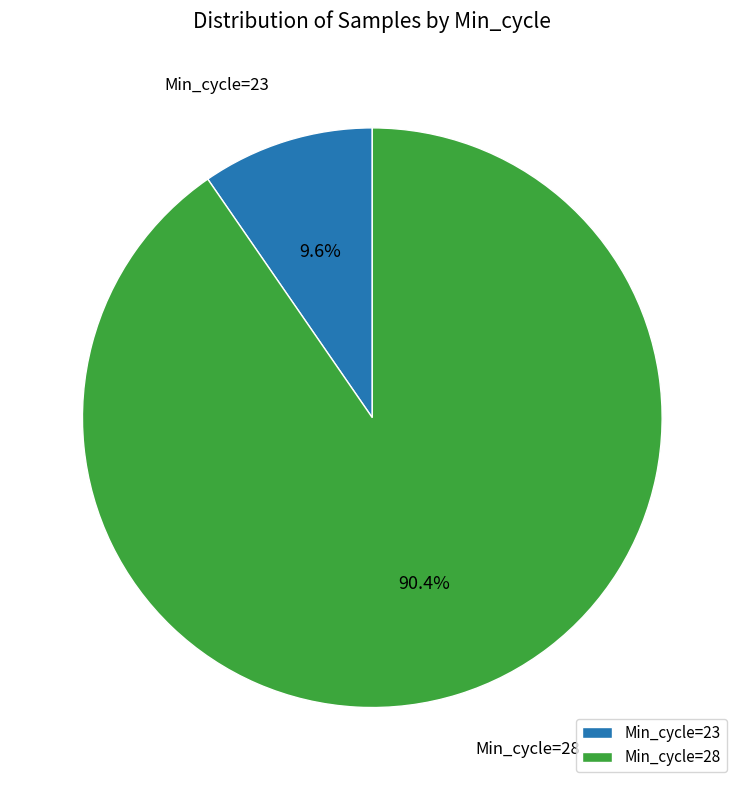

What is the total percentage of Min_cycle=23 and Min_cycle=28?

100.0%